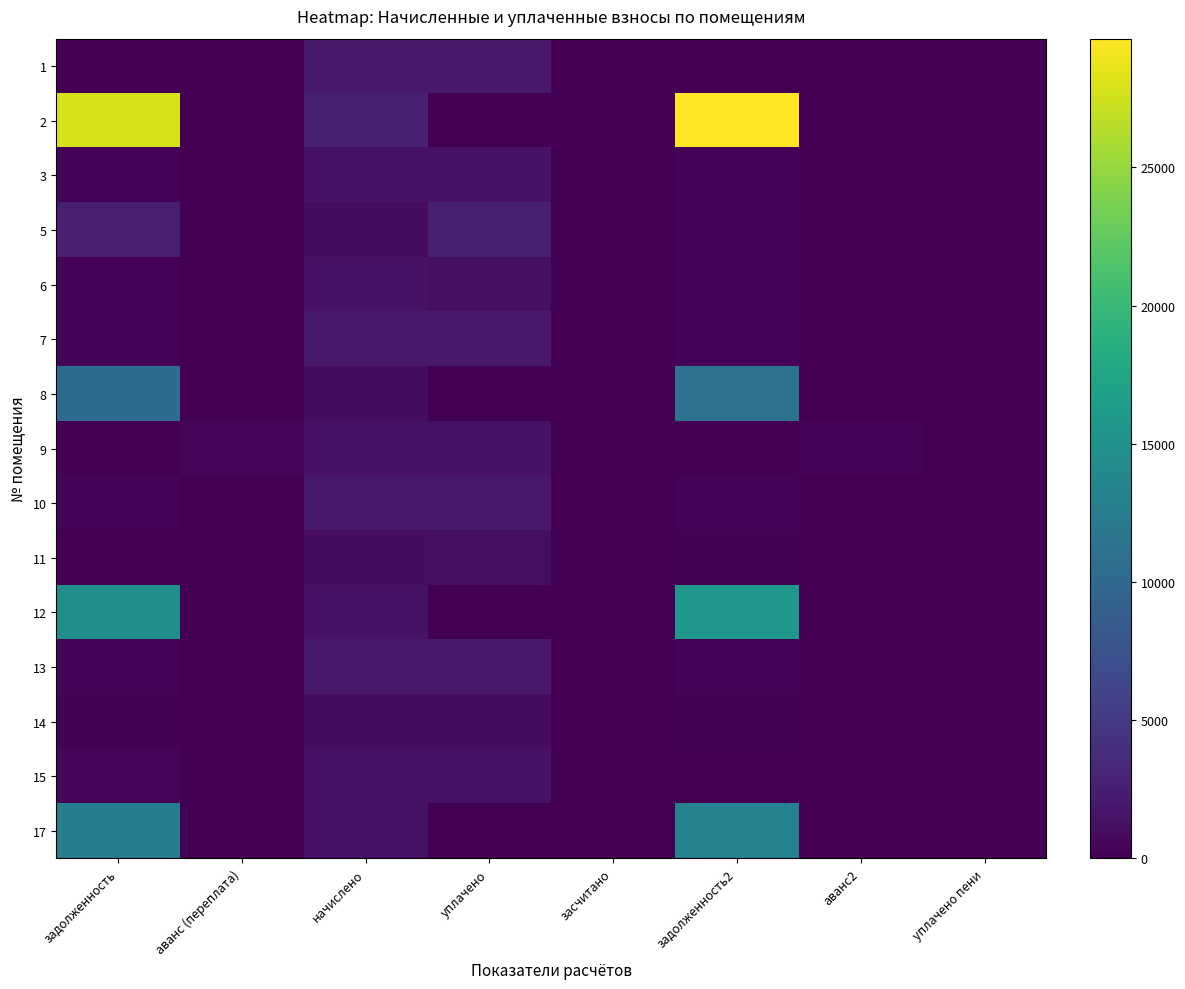

What is the difference between the second highest and minimum values in the 11 series?

950.8